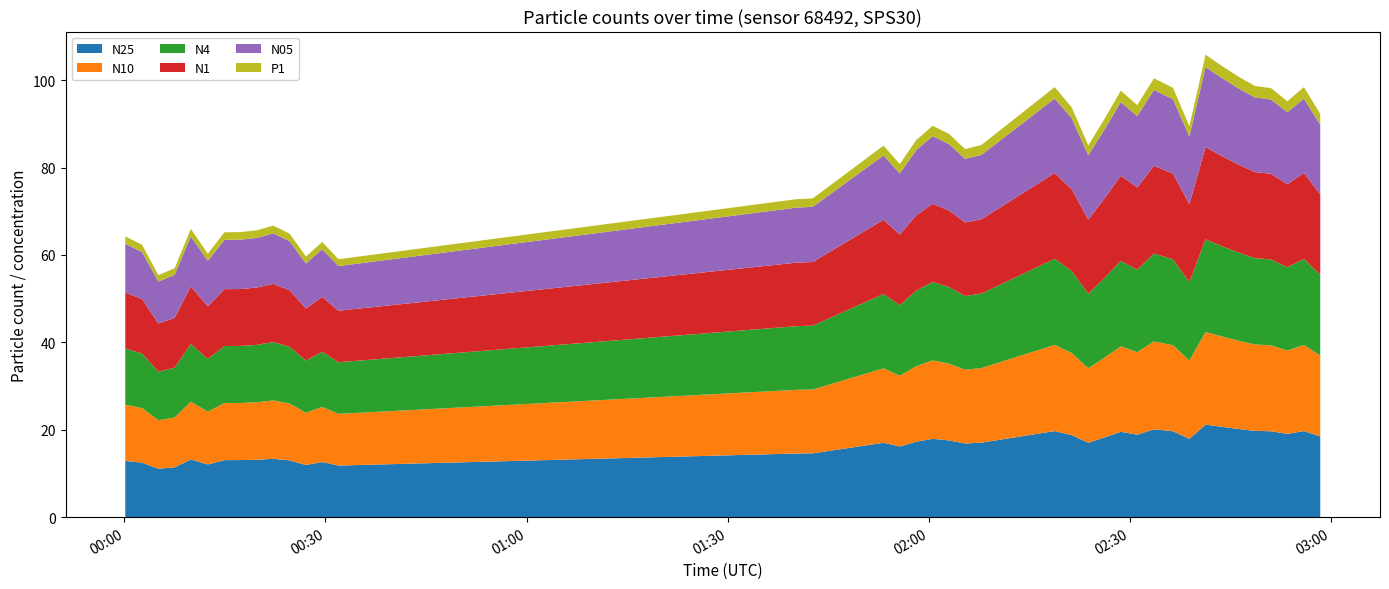

Reading left to right, list all the values displayed in this chart.

N05: 2023-07-29T00:00:07=11.1	2023-07-29T00:02:37=10.8	2023-07-29T00:05:03=9.6	2023-07-29T00:07:29=9.9	2023-07-29T00:09:54=11.4	2023-07-29T00:12:26=10.4	2023-07-29T00:14:55=11.3	2023-07-29T00:17:20=11.3	2023-07-29T00:19:46=11.4	2023-07-29T00:22:12=11.6	2023-07-29T00:24:39=11.2	2023-07-29T00:27:05=10.3	2023-07-29T00:29:31=10.9	2023-07-29T00:31:56=10.2	2023-07-29T01:40:17=12.6	2023-07-29T01:42:44=12.6	2023-07-29T01:53:17=14.7	2023-07-29T01:55:43=14.0	2023-07-29T01:58:10=14.9	2023-07-29T02:00:37=15.5	2023-07-29T02:03:03=15.2	2023-07-29T02:05:28=14.6	2023-07-29T02:07:54=14.7	2023-07-29T02:18:50=17.0	2023-07-29T02:21:22=16.2	2023-07-29T02:23:51=14.7	2023-07-29T02:26:17=15.8	2023-07-29T02:28:42=16.9	2023-07-29T02:31:09=16.3	2023-07-29T02:33:39=17.4	2023-07-29T02:36:30=17.0	2023-07-29T02:38:56=15.5	2023-07-29T02:41:21=18.3	2023-07-29T02:43:48=17.9	2023-07-29T02:46:15=17.4	2023-07-29T02:48:41=17.1	2023-07-29T02:51:08=17.0	2023-07-29T02:53:33=16.5	2023-07-29T02:56:02=17.0	2023-07-29T02:58:28=16.0
N1: 2023-07-29T00:00:07=12.8	2023-07-29T00:02:37=12.4	2023-07-29T00:05:03=11.1	2023-07-29T00:07:29=11.4	2023-07-29T00:09:54=13.2	2023-07-29T00:12:26=12.0	2023-07-29T00:14:55=13.0	2023-07-29T00:17:20=13.0	2023-07-29T00:19:46=13.1	2023-07-29T00:22:12=13.3	2023-07-29T00:24:39=12.9	2023-07-29T00:27:05=11.9	2023-07-29T00:29:31=12.6	2023-07-29T00:31:56=11.8	2023-07-29T01:40:17=14.5	2023-07-29T01:42:44=14.6	2023-07-29T01:53:17=17.0	2023-07-29T01:55:43=16.1	2023-07-29T01:58:10=17.2	2023-07-29T02:00:37=17.9	2023-07-29T02:03:03=17.5	2023-07-29T02:05:28=16.8	2023-07-29T02:07:54=17.0	2023-07-29T02:18:50=19.6	2023-07-29T02:21:22=18.7	2023-07-29T02:23:51=17.0	2023-07-29T02:26:17=18.2	2023-07-29T02:28:42=19.5	2023-07-29T02:31:09=18.8	2023-07-29T02:33:39=20.1	2023-07-29T02:36:30=19.6	2023-07-29T02:38:56=17.9	2023-07-29T02:41:21=21.1	2023-07-29T02:43:48=20.6	2023-07-29T02:46:15=20.1	2023-07-29T02:48:41=19.7	2023-07-29T02:51:08=19.6	2023-07-29T02:53:33=19.0	2023-07-29T02:56:02=19.6	2023-07-29T02:58:28=18.4
N4: 2023-07-29T00:00:07=12.9	2023-07-29T00:02:37=12.5	2023-07-29T00:05:03=11.1	2023-07-29T00:07:29=11.4	2023-07-29T00:09:54=13.2	2023-07-29T00:12:26=12.1	2023-07-29T00:14:55=13.1	2023-07-29T00:17:20=13.1	2023-07-29T00:19:46=13.1	2023-07-29T00:22:12=13.4	2023-07-29T00:24:39=13.0	2023-07-29T00:27:05=11.9	2023-07-29T00:29:31=12.6	2023-07-29T00:31:56=11.8	2023-07-29T01:40:17=14.6	2023-07-29T01:42:44=14.6	2023-07-29T01:53:17=17.0	2023-07-29T01:55:43=16.2	2023-07-29T01:58:10=17.3	2023-07-29T02:00:37=17.9	2023-07-29T02:03:03=17.6	2023-07-29T02:05:28=16.9	2023-07-29T02:07:54=17.1	2023-07-29T02:18:50=19.7	2023-07-29T02:21:22=18.8	2023-07-29T02:23:51=17.0	2023-07-29T02:26:17=18.2	2023-07-29T02:28:42=19.5	2023-07-29T02:31:09=18.9	2023-07-29T02:33:39=20.1	2023-07-29T02:36:30=19.7	2023-07-29T02:38:56=17.9	2023-07-29T02:41:21=21.2	2023-07-29T02:43:48=20.7	2023-07-29T02:46:15=20.2	2023-07-29T02:48:41=19.8	2023-07-29T02:51:08=19.6	2023-07-29T02:53:33=19.1	2023-07-29T02:56:02=19.7	2023-07-29T02:58:28=18.5
N10: 2023-07-29T00:00:07=12.9	2023-07-29T00:02:37=12.5	2023-07-29T00:05:03=11.1	2023-07-29T00:07:29=11.4	2023-07-29T00:09:54=13.2	2023-07-29T00:12:26=12.1	2023-07-29T00:14:55=13.1	2023-07-29T00:17:20=13.1	2023-07-29T00:19:46=13.2	2023-07-29T00:22:12=13.4	2023-07-29T00:24:39=13.0	2023-07-29T00:27:05=11.9	2023-07-29T00:29:31=12.6	2023-07-29T00:31:56=11.8	2023-07-29T01:40:17=14.6	2023-07-29T01:42:44=14.6	2023-07-29T01:53:17=17.0	2023-07-29T01:55:43=16.2	2023-07-29T01:58:10=17.3	2023-07-29T02:00:37=17.9	2023-07-29T02:03:03=17.6	2023-07-29T02:05:28=16.9	2023-07-29T02:07:54=17.1	2023-07-29T02:18:50=19.7	2023-07-29T02:21:22=18.8	2023-07-29T02:23:51=17.0	2023-07-29T02:26:17=18.3	2023-07-29T02:28:42=19.6	2023-07-29T02:31:09=18.9	2023-07-29T02:33:39=20.1	2023-07-29T02:36:30=19.7	2023-07-29T02:38:56=17.9	2023-07-29T02:41:21=21.2	2023-07-29T02:43:48=20.7	2023-07-29T02:46:15=20.2	2023-07-29T02:48:41=19.8	2023-07-29T02:51:08=19.7	2023-07-29T02:53:33=19.1	2023-07-29T02:56:02=19.7	2023-07-29T02:58:28=18.5
N25: 2023-07-29T00:00:07=12.9	2023-07-29T00:02:37=12.5	2023-07-29T00:05:03=11.1	2023-07-29T00:07:29=11.4	2023-07-29T00:09:54=13.2	2023-07-29T00:12:26=12.1	2023-07-29T00:14:55=13.1	2023-07-29T00:17:20=13.1	2023-07-29T00:19:46=13.1	2023-07-29T00:22:12=13.3	2023-07-29T00:24:39=13.0	2023-07-29T00:27:05=11.9	2023-07-29T00:29:31=12.6	2023-07-29T00:31:56=11.8	2023-07-29T01:40:17=14.6	2023-07-29T01:42:44=14.6	2023-07-29T01:53:17=17.0	2023-07-29T01:55:43=16.2	2023-07-29T01:58:10=17.3	2023-07-29T02:00:37=17.9	2023-07-29T02:03:03=17.6	2023-07-29T02:05:28=16.9	2023-07-29T02:07:54=17.1	2023-07-29T02:18:50=19.7	2023-07-29T02:21:22=18.8	2023-07-29T02:23:51=17.0	2023-07-29T02:26:17=18.2	2023-07-29T02:28:42=19.5	2023-07-29T02:31:09=18.9	2023-07-29T02:33:39=20.1	2023-07-29T02:36:30=19.7	2023-07-29T02:38:56=17.9	2023-07-29T02:41:21=21.2	2023-07-29T02:43:48=20.7	2023-07-29T02:46:15=20.2	2023-07-29T02:48:41=19.8	2023-07-29T02:51:08=19.6	2023-07-29T02:53:33=19.1	2023-07-29T02:56:02=19.7	2023-07-29T02:58:28=18.5
P1: 2023-07-29T00:00:07=1.7	2023-07-29T00:02:37=1.6	2023-07-29T00:05:03=1.5	2023-07-29T00:07:29=1.5	2023-07-29T00:09:54=1.8	2023-07-29T00:12:26=1.6	2023-07-29T00:14:55=1.7	2023-07-29T00:17:20=1.7	2023-07-29T00:19:46=1.7	2023-07-29T00:22:12=1.8	2023-07-29T00:24:39=1.7	2023-07-29T00:27:05=1.6	2023-07-29T00:29:31=1.7	2023-07-29T00:31:56=1.6	2023-07-29T01:40:17=1.9	2023-07-29T01:42:44=1.9	2023-07-29T01:53:17=2.2	2023-07-29T01:55:43=2.1	2023-07-29T01:58:10=2.3	2023-07-29T02:00:37=2.4	2023-07-29T02:03:03=2.3	2023-07-29T02:05:28=2.2	2023-07-29T02:07:54=2.3	2023-07-29T02:18:50=2.6	2023-07-29T02:21:22=2.5	2023-07-29T02:23:51=2.3	2023-07-29T02:26:17=2.4	2023-07-29T02:28:42=2.6	2023-07-29T02:31:09=2.5	2023-07-29T02:33:39=2.7	2023-07-29T02:36:30=2.6	2023-07-29T02:38:56=2.4	2023-07-29T02:41:21=2.8	2023-07-29T02:43:48=2.7	2023-07-29T02:46:15=2.7	2023-07-29T02:48:41=2.6	2023-07-29T02:51:08=2.6	2023-07-29T02:53:33=2.5	2023-07-29T02:56:02=2.6	2023-07-29T02:58:28=2.5